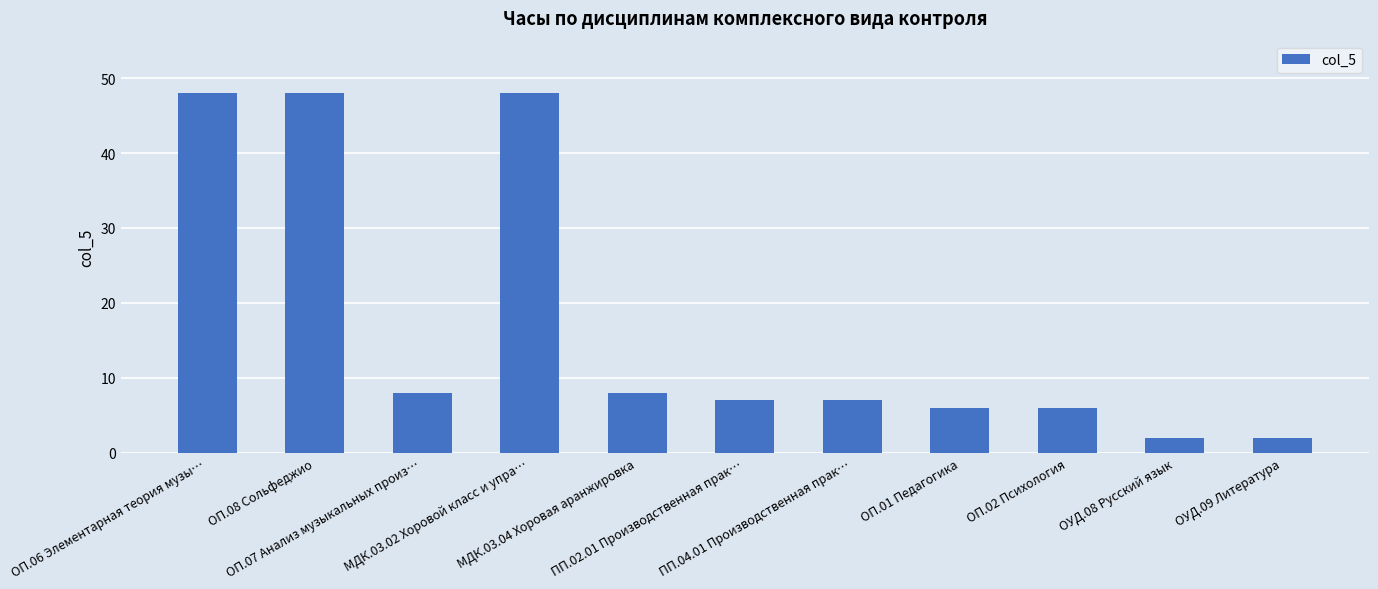

Is it true that the value at ОП.06 Элементарная теория музы… is 48?

True